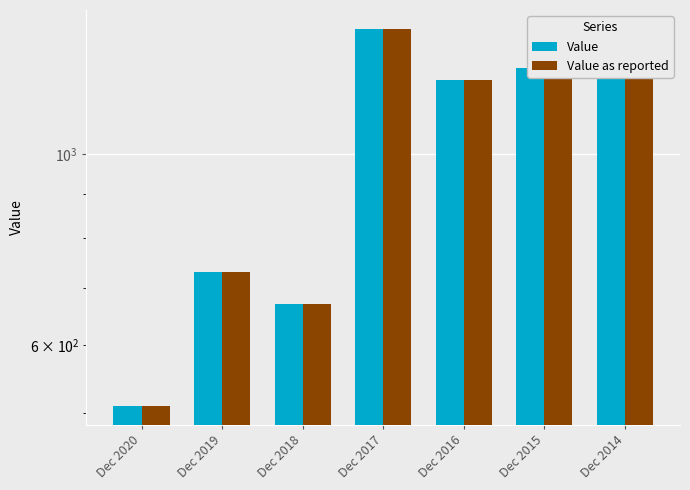

What is the difference between the maximum and minimum values in the Value series?

890